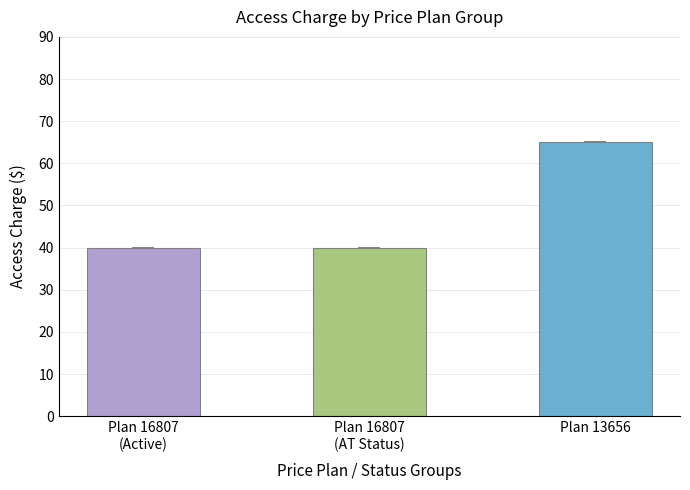

Does the chart contain any negative values?

No